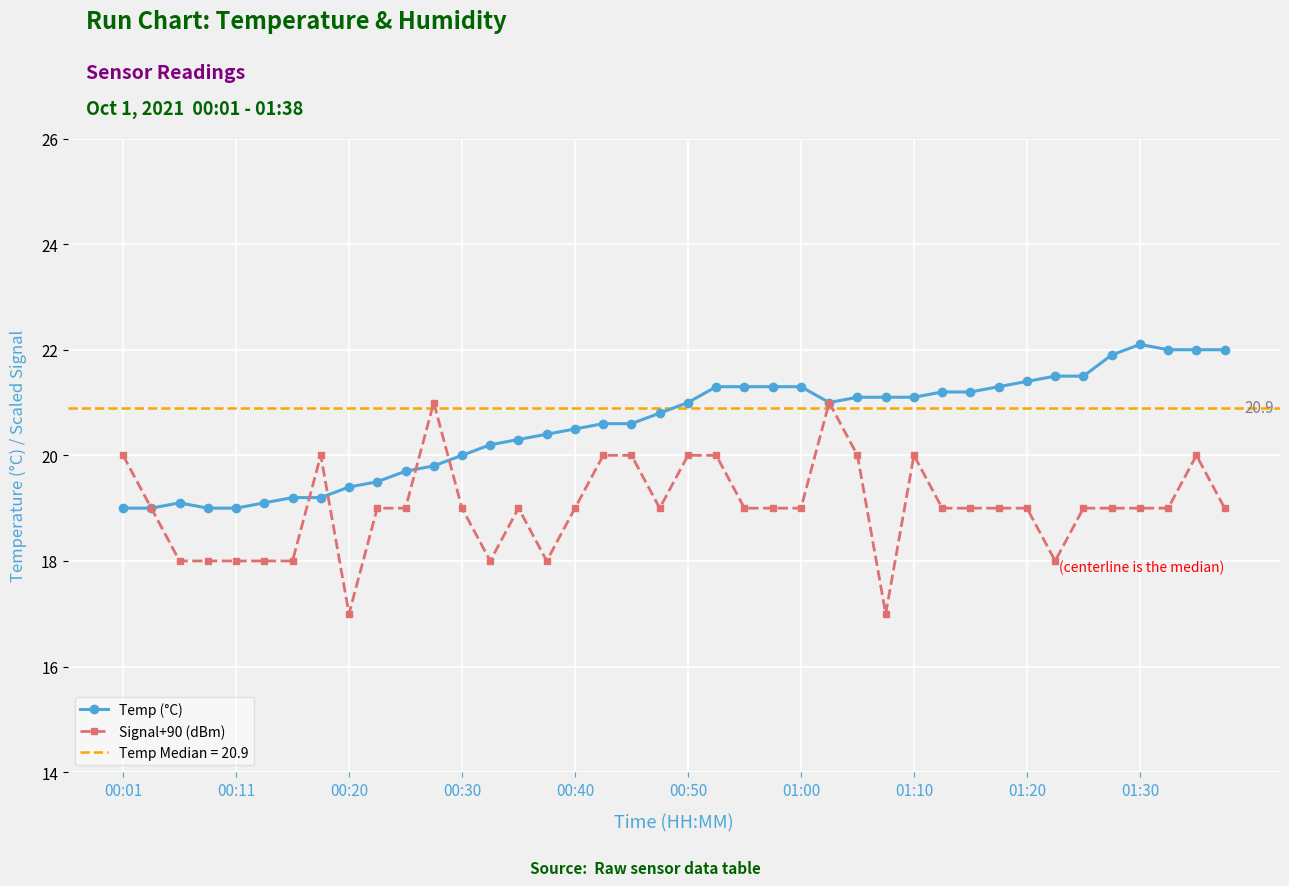

True or false: Signal+90 (dBm) has a value of 29.0 at 14.

False